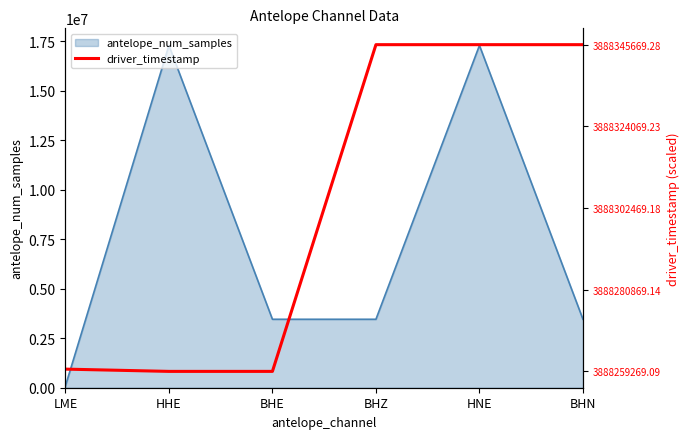

At which label is antelope_num_samples closest to 8683200?

BHZ